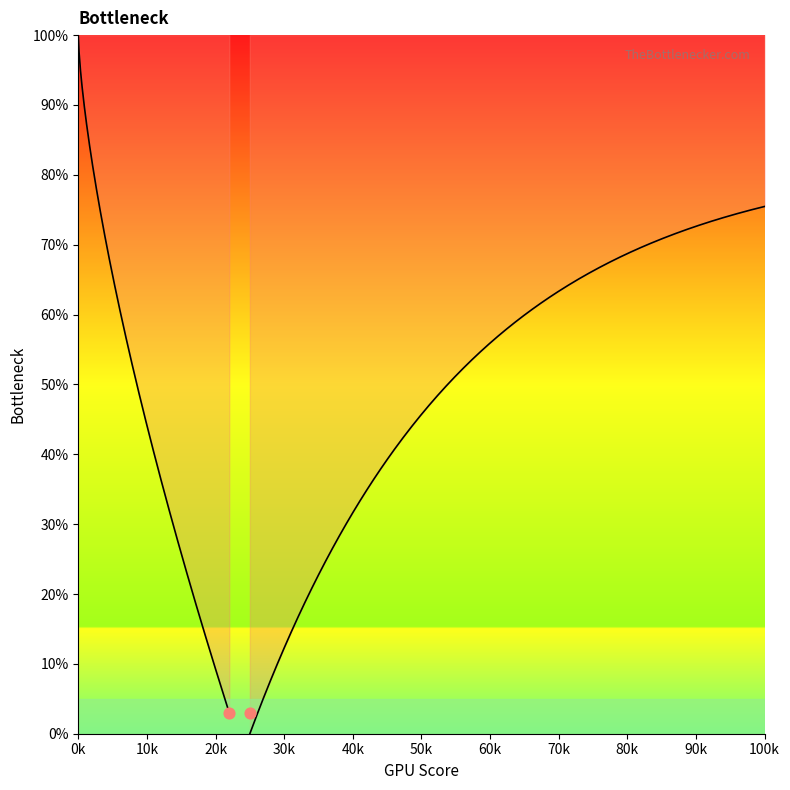

At how many categories does at least one series exceed 69?

21